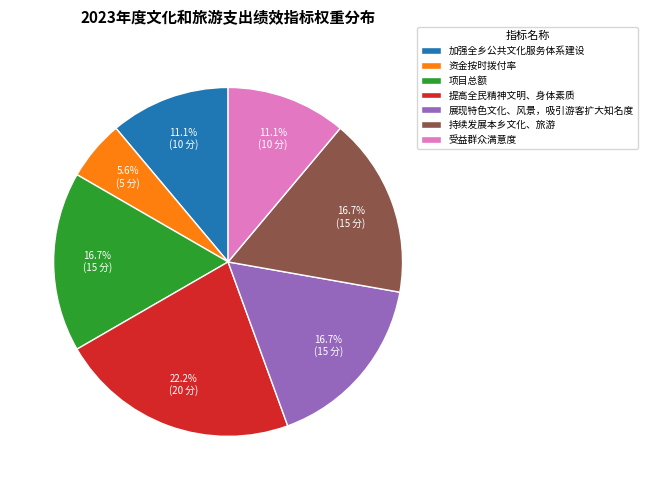

Count the number of slices in the pie.

7